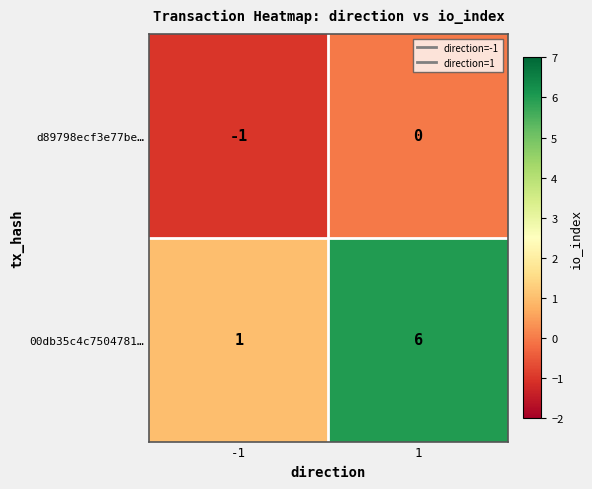

Is it true that 00db35c4c7504781… equals 6 at 1?

True